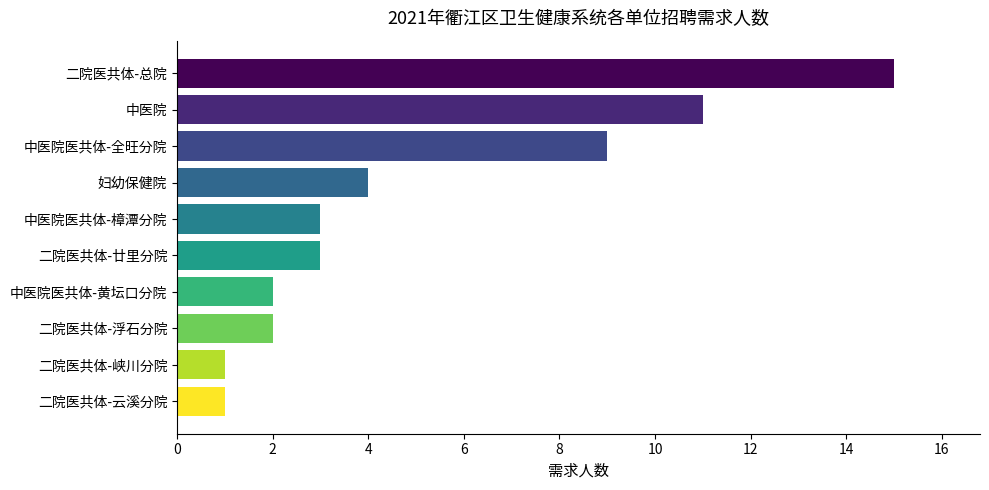

What is the sum of all values?

51